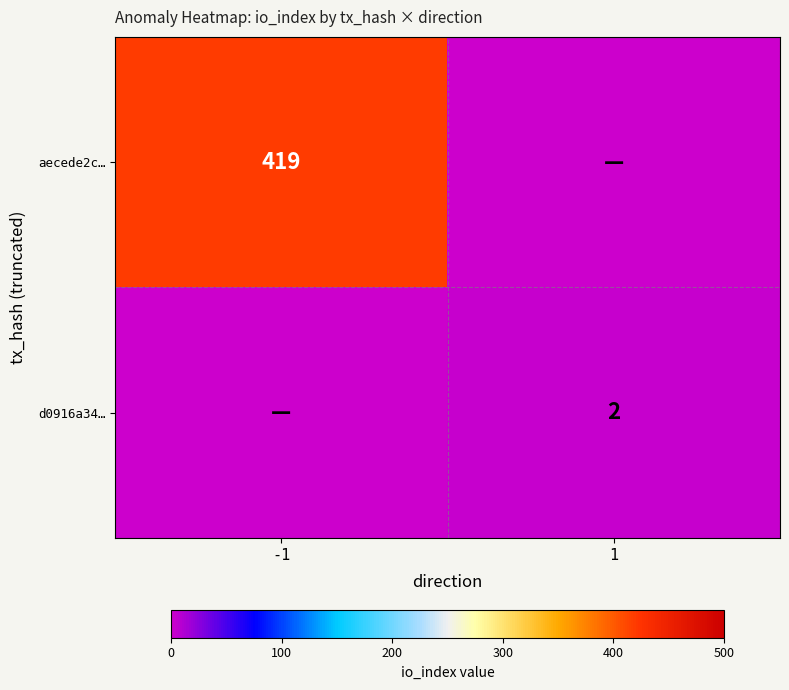

The d0916a34… series shows 2 at 1. True or false?

True